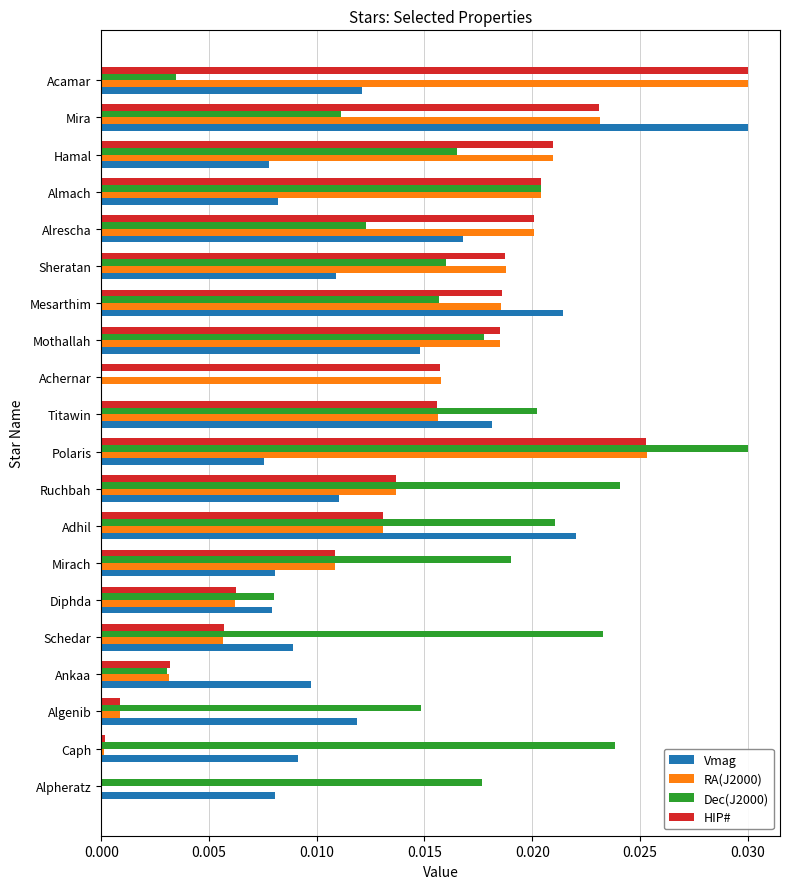

Which category has the highest value in the RA(J2000) series?

Acamar